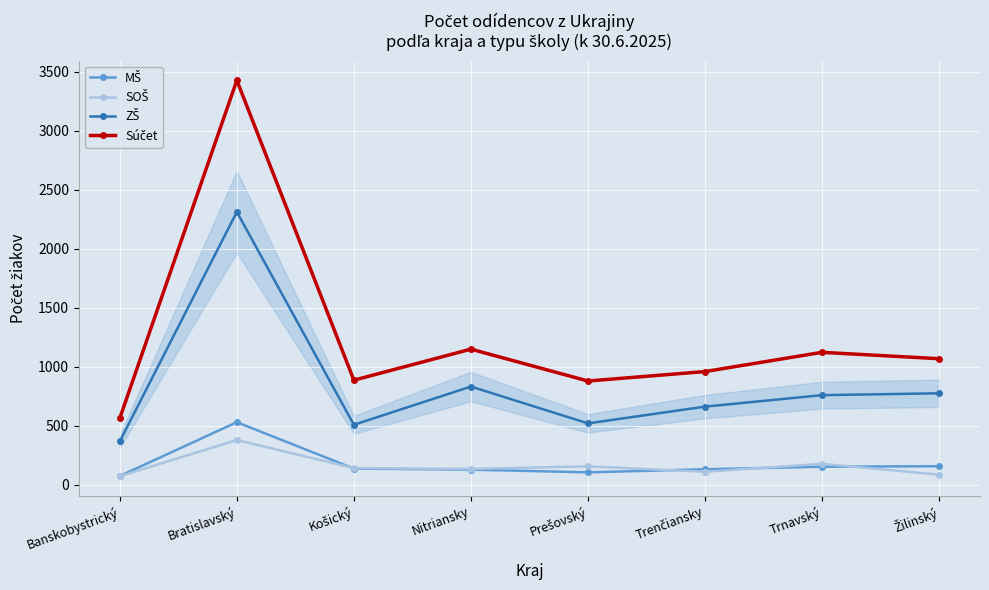

What is the maximum value shown in the chart?

3427